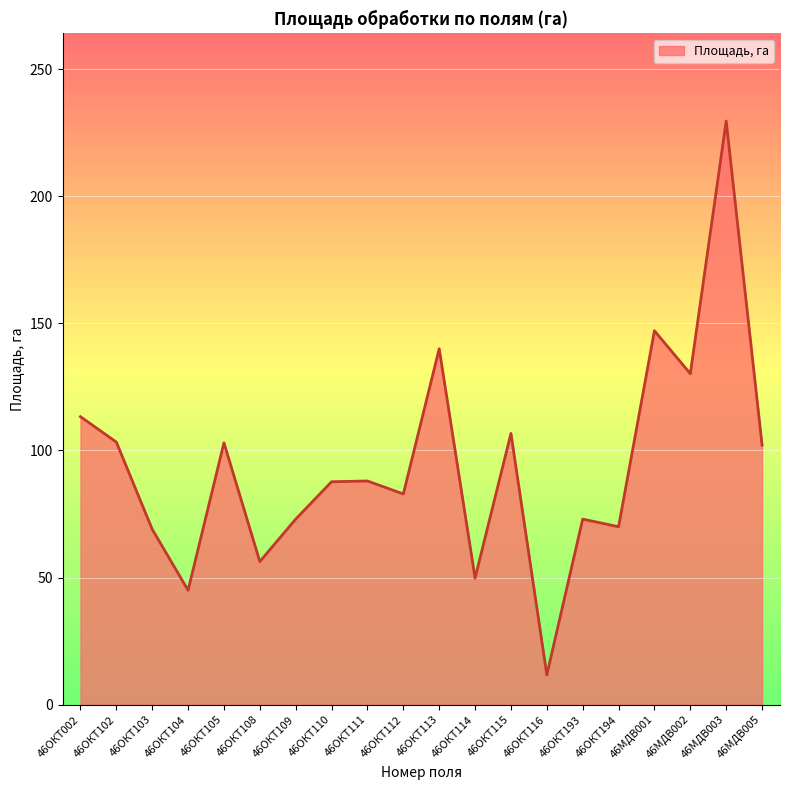

The value at 46ОКТ112 is 133.1. True or false?

False